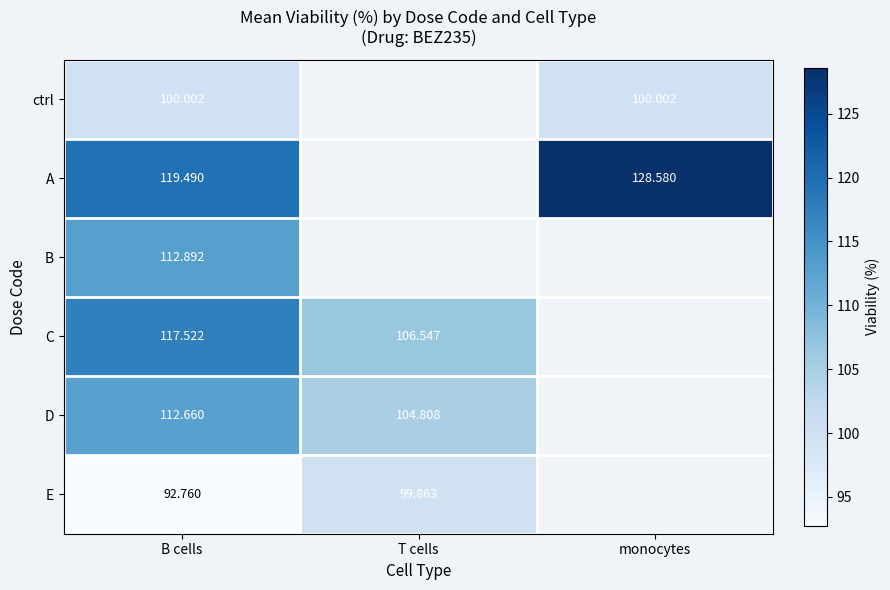

At B cells, list the series in order from largest to smallest.

A, C, B, D, ctrl, E